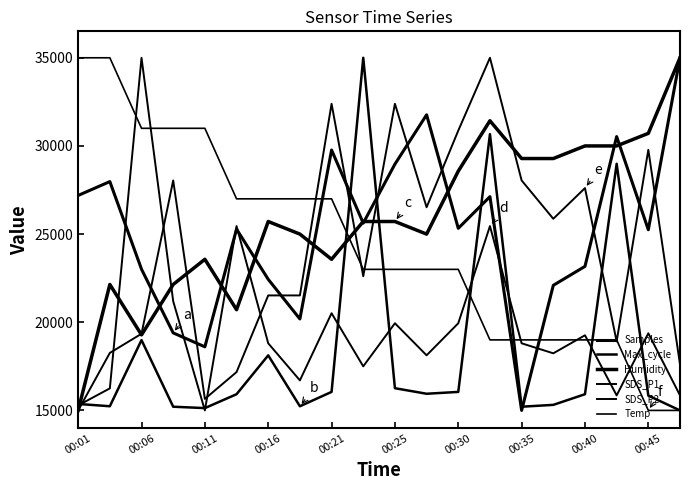

How many interior local peaks does the Humidity series have?

4